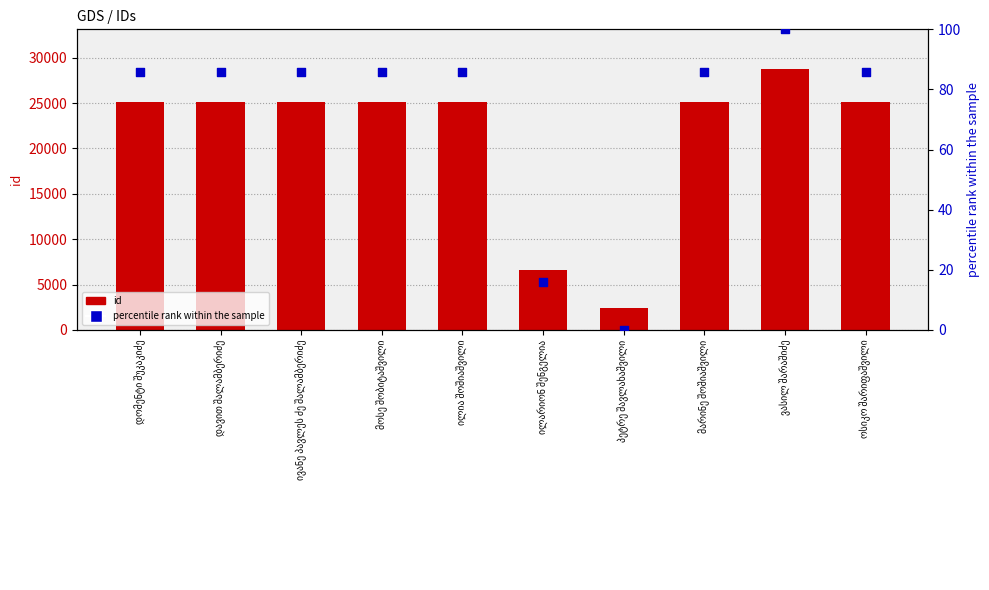

At which category is the sum across all series the highest?

ვასილ შარაშიძე